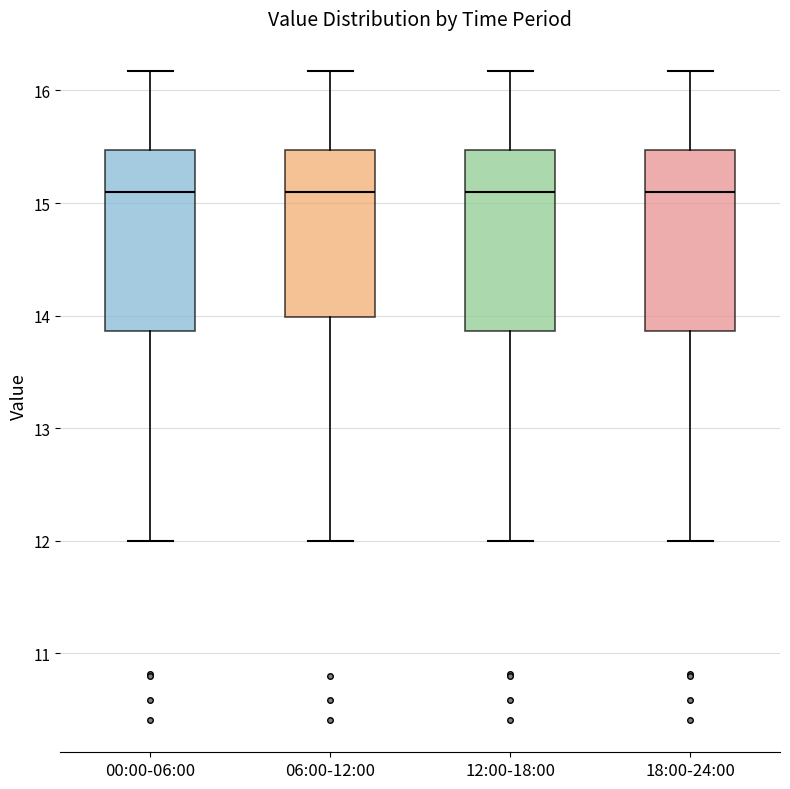

Where does the upper whisker of the box for 00:00-06:00 end on the y-axis? The values are not printed on the chart, so give them approximately, as read against the axis.

16.2